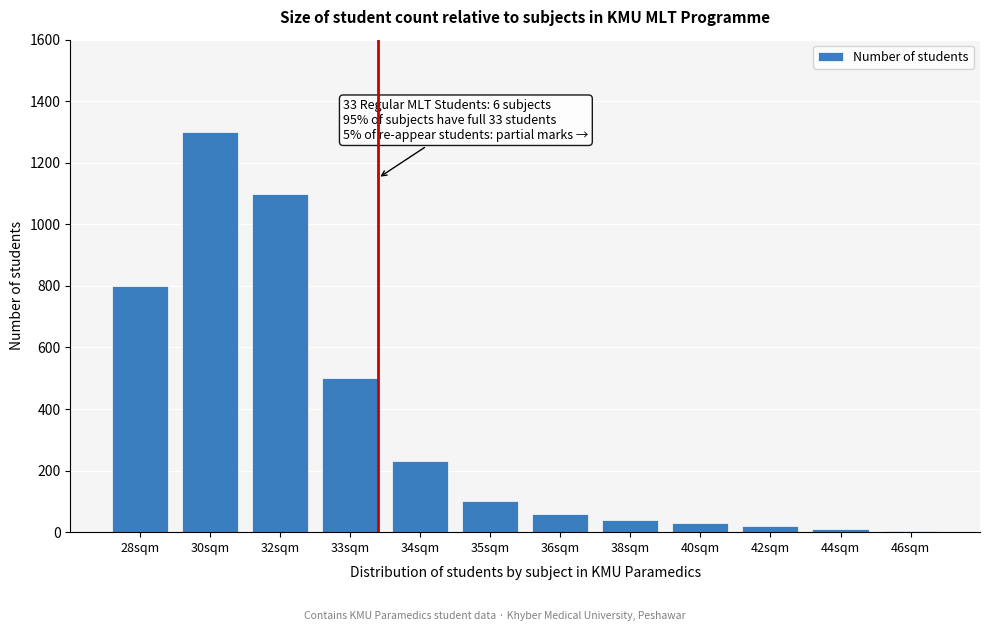

What is the label of the 4th bar from the right?

40sqm